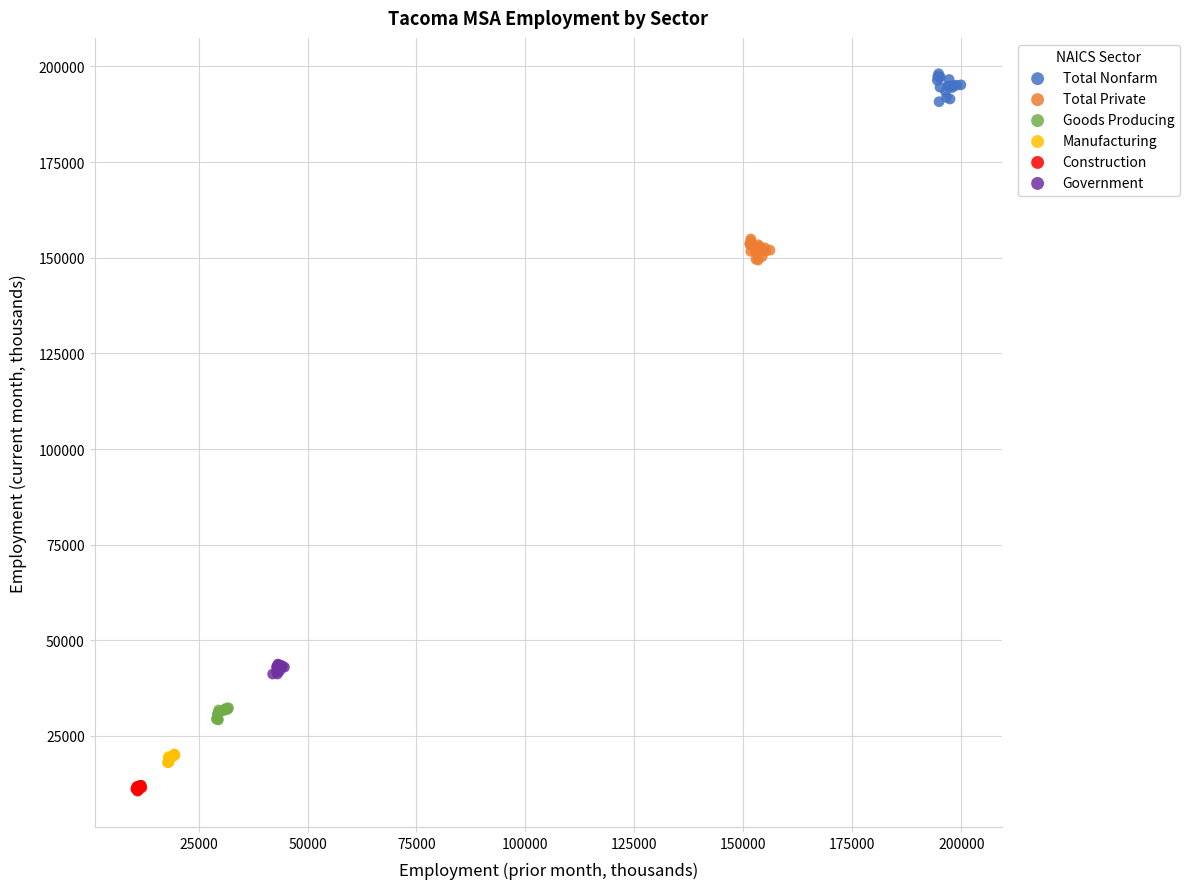

Which series contains the highest Y value?

Total Nonfarm